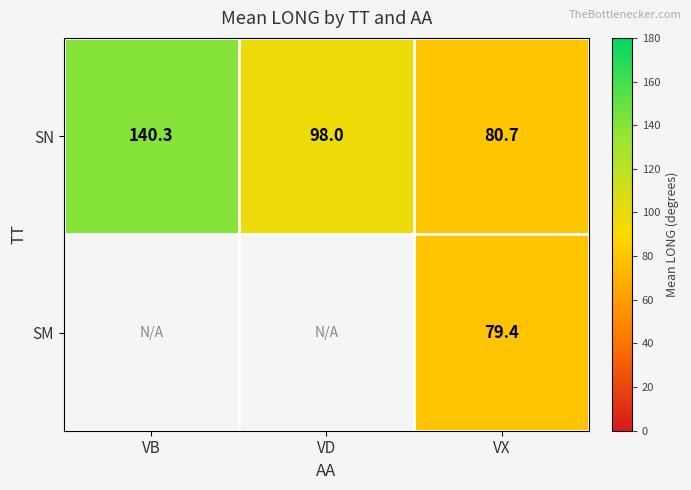

At which category is the sum across all series the highest?

VX